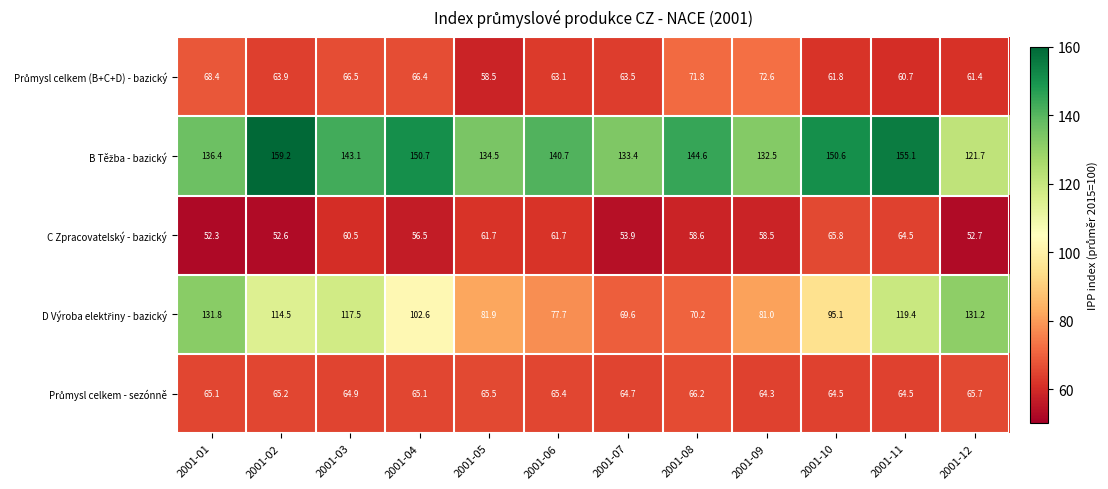

At how many categories does at least one series exceed 82?

12